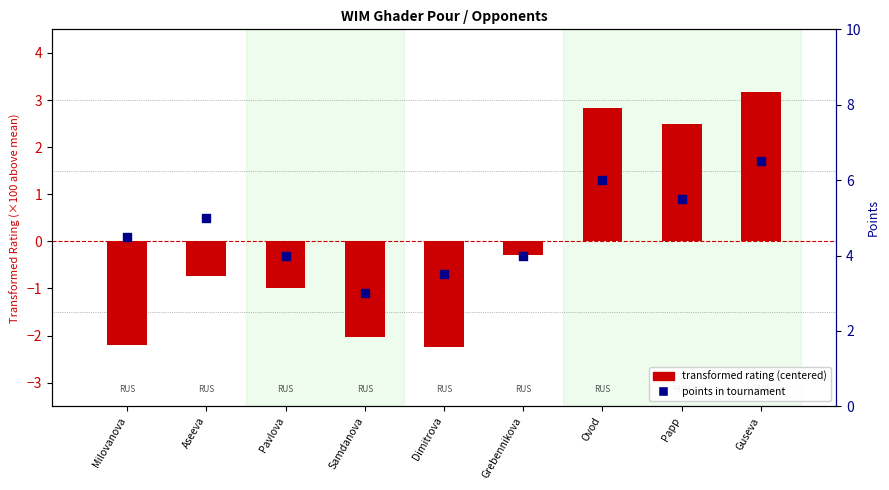

What are all the series names shown in the legend?

transformed rating (centered), points in tournament